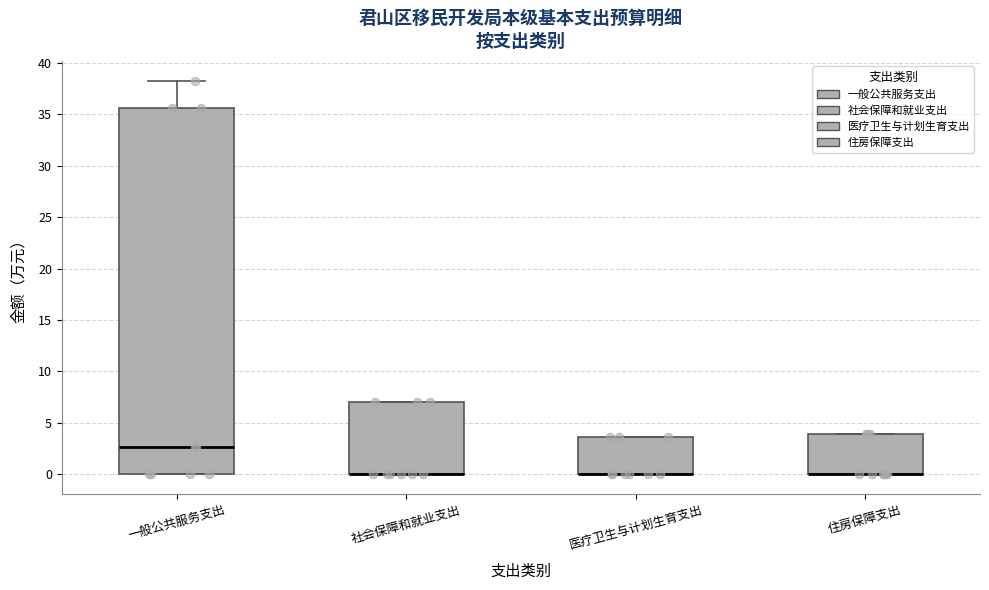

Reading left to right, read every box against the y-axis: the position of its median line, the range the box covers, and the ends of its whiskers. The values are not printed on the chart, so give them approximately, as read against the axis.

一般公共服务支出: median 2.5, box 0.0 to 35.5, whiskers 0.0 to 38.5
社会保障和就业支出: median 0.0 (drawn on the box's lower edge), box 0.0 to 7.0, whiskers 0.0 to 7.0
医疗卫生与计划生育支出: median 0.0 (drawn on the box's lower edge), box 0.0 to 3.5, whiskers 0.0 to 3.5
住房保障支出: median 0.0 (drawn on the box's lower edge), box 0.0 to 4.0, whiskers 0.0 to 4.0